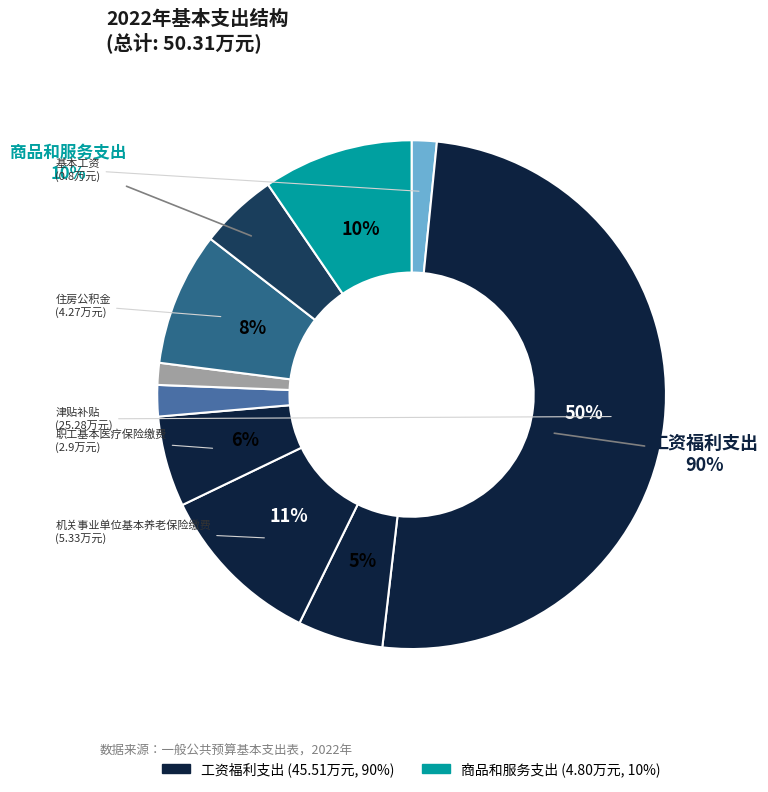

How many segments does this pie chart have?

10